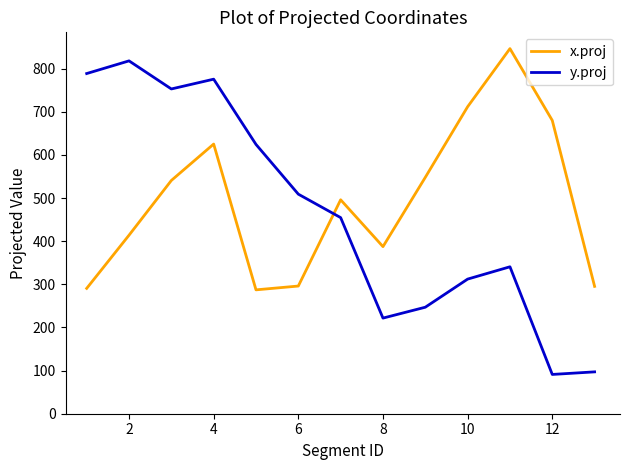

Which series has the largest range (max minus min)?

y.proj